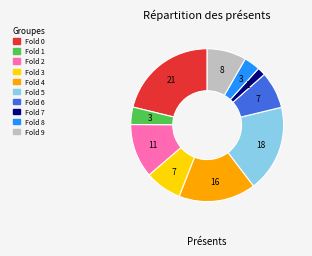

Which category has the smallest portion of the pie?

Fold 7